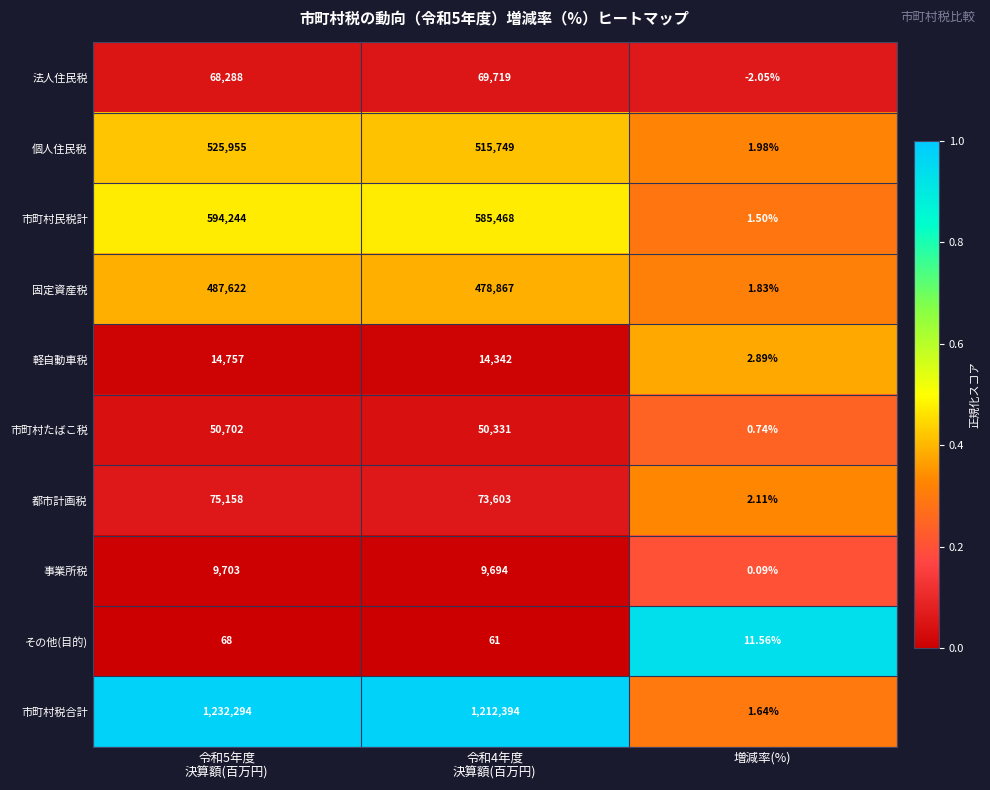

Which series has the largest total across all categories?

市町村税合計